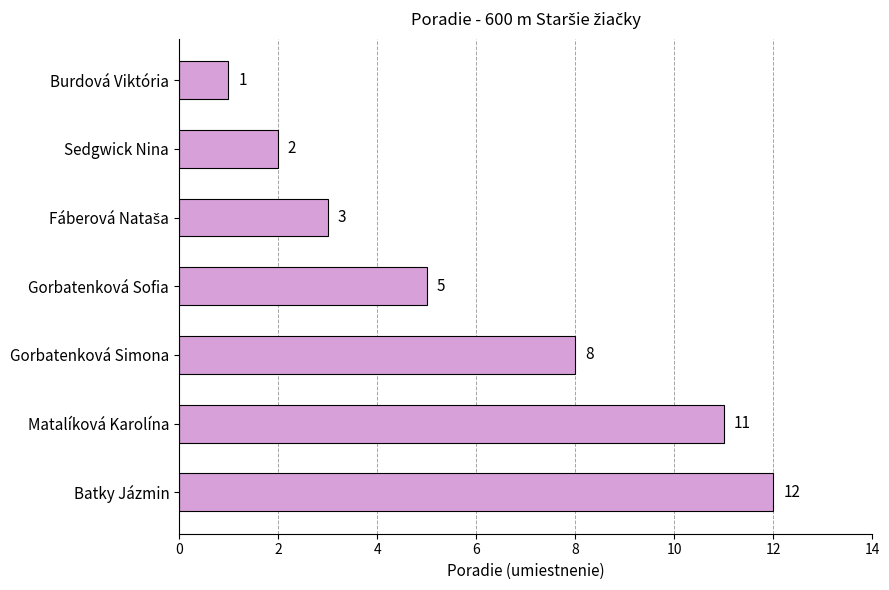

Does the chart contain stacked bars?

No